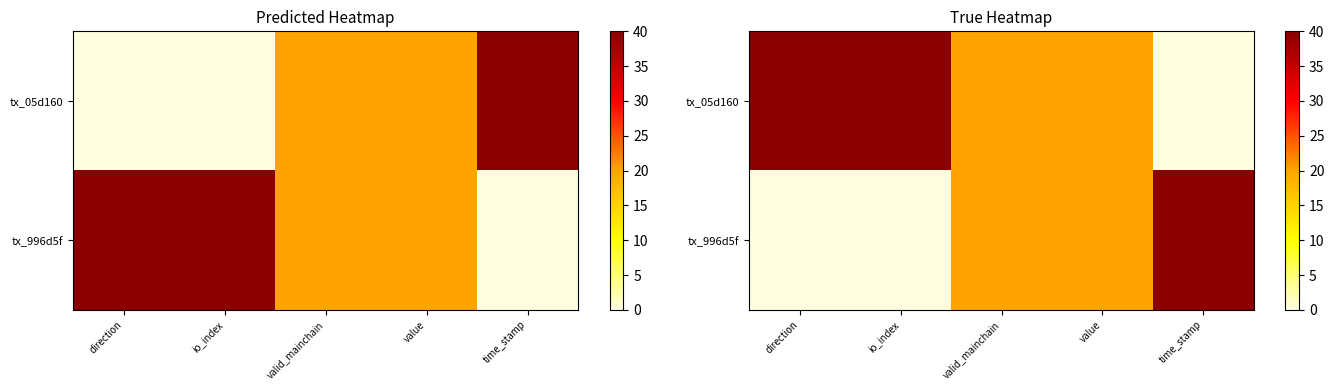

Which category has the lowest value in the tx_05d160 series?

time_stamp